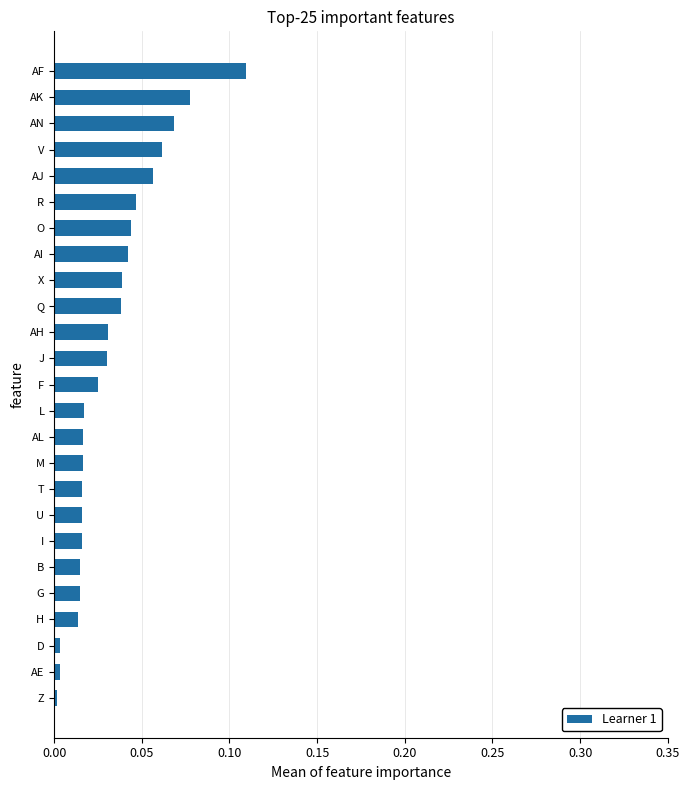

Which has a higher value, T or AE?

T